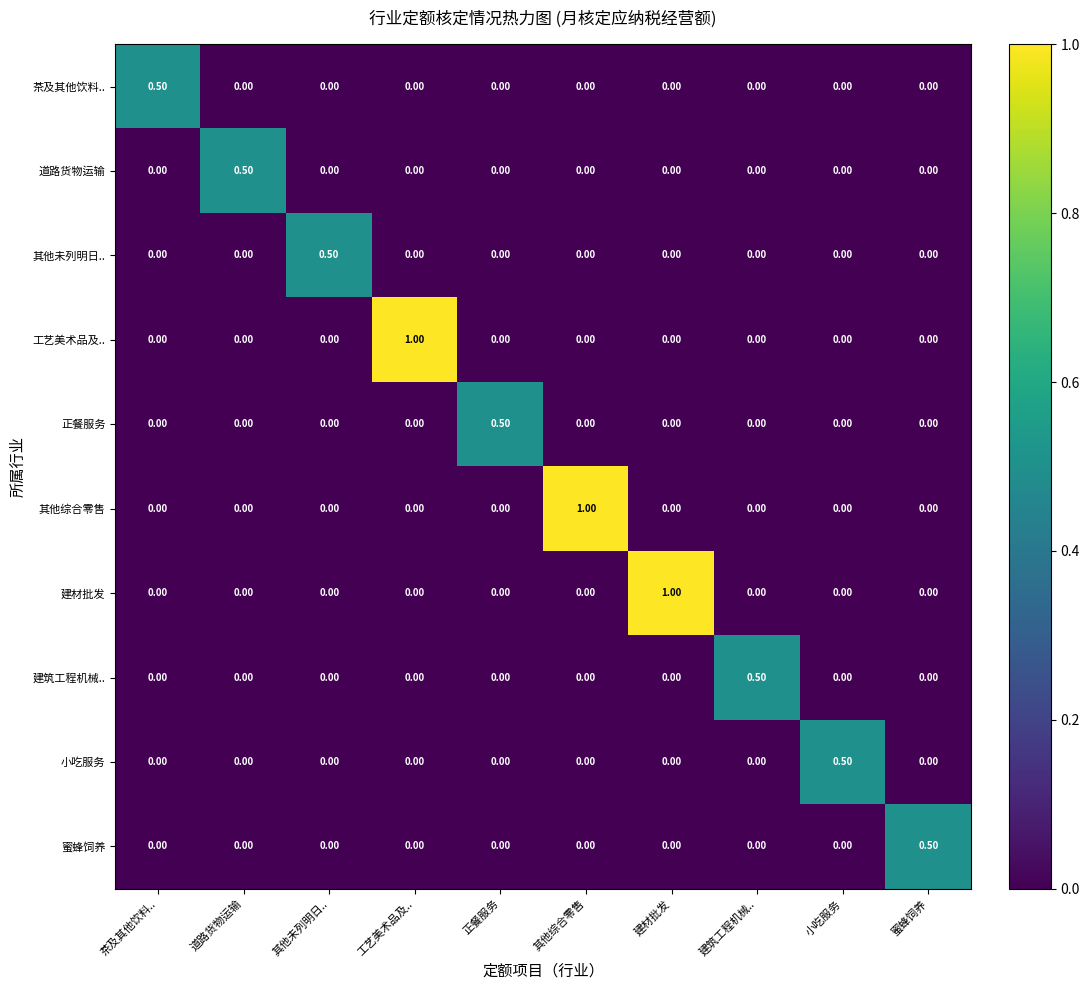

What is the spread (max minus min) of values at 道路货物运输?

0.5